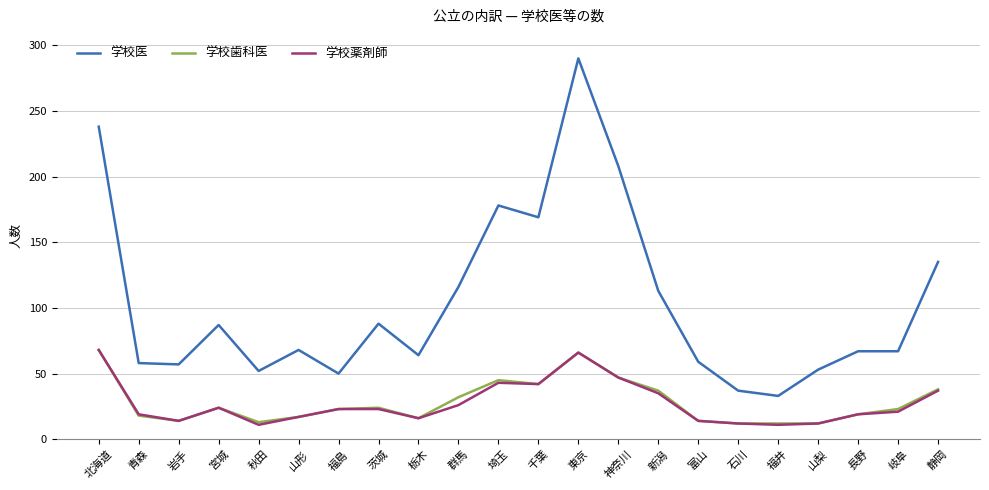

At which label does 学校医 reach its minimum?

福井